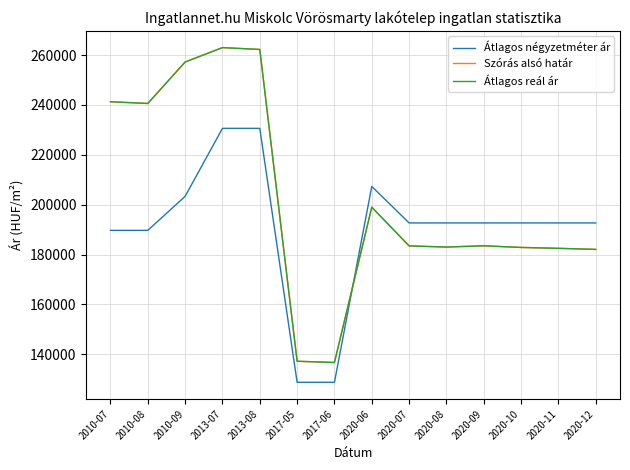

At which category is the sum across all series the highest?

2013-07